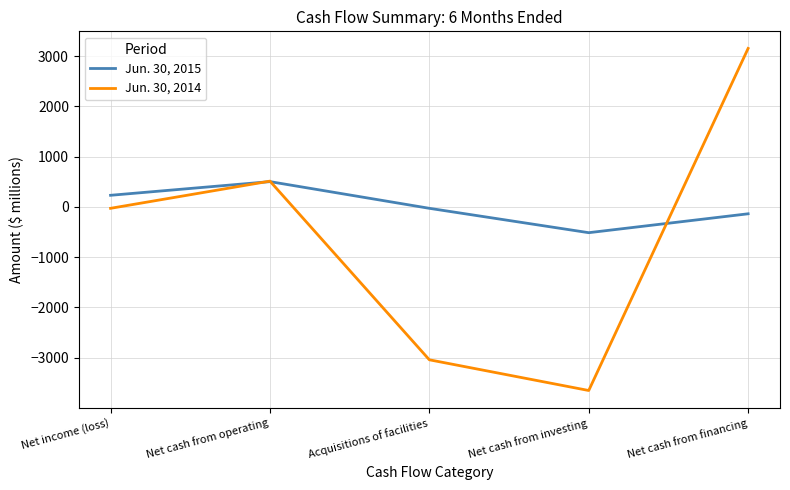

How many series are shown in this chart?

2